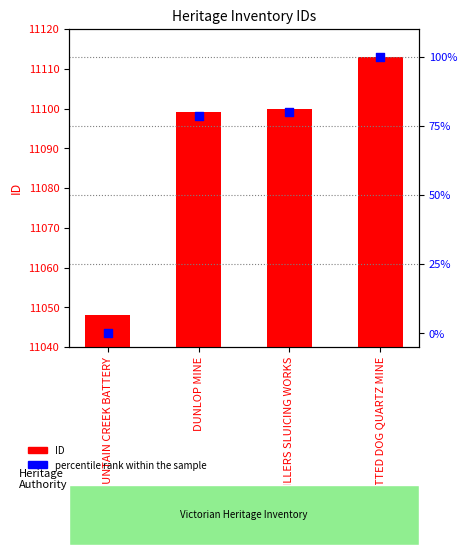

At how many categories does at least one series exceed 552?

4